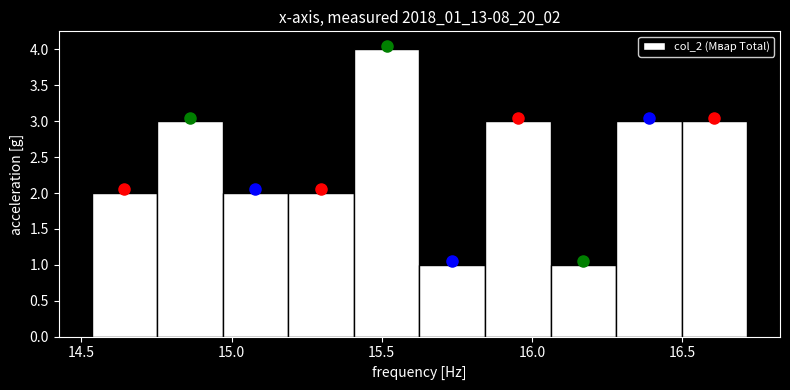

How tall is the bar that spans 15.85 to 16.05 on the x-axis? Neither the bar edges nor the heights are printed on the chart, so give them approximately, as read against the axes.

3